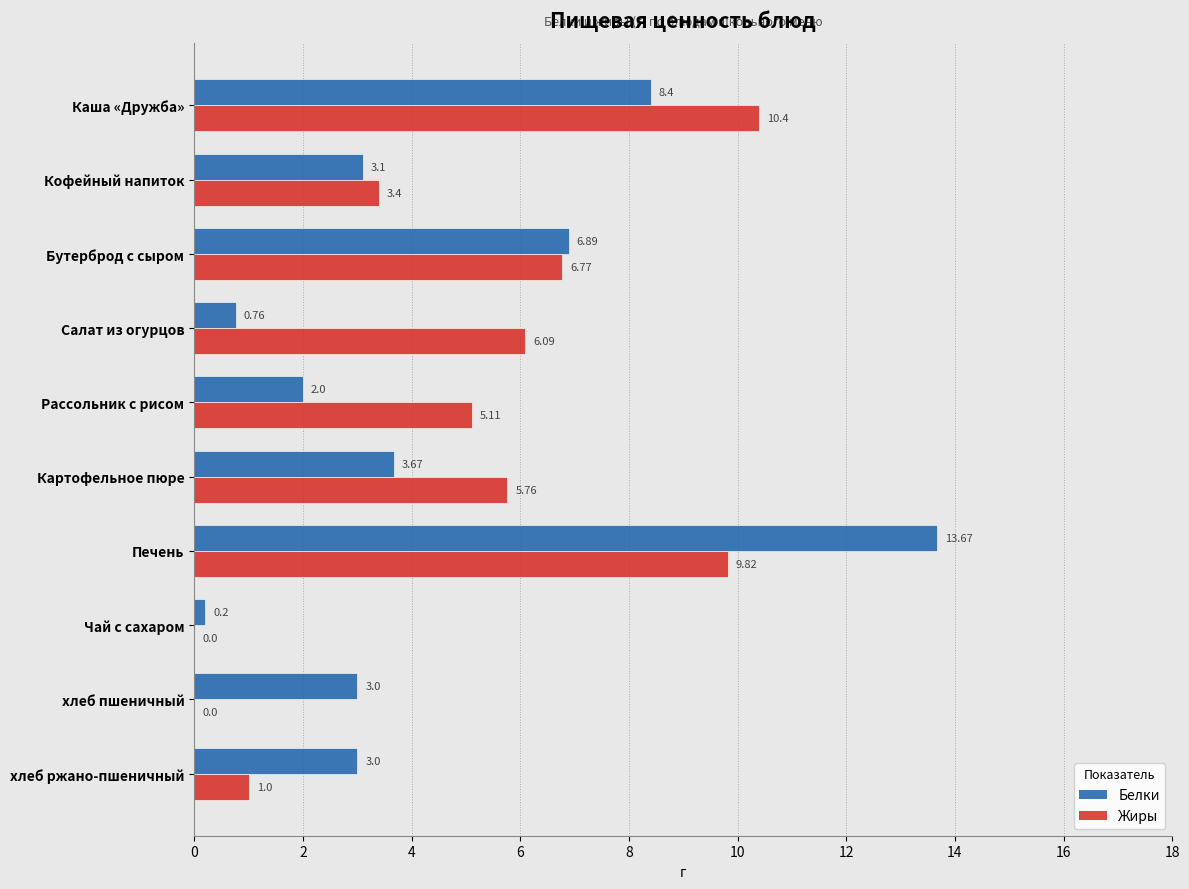

Between Кофейный напиток and Картофельное пюре, which series saw the biggest shift?

Жиры